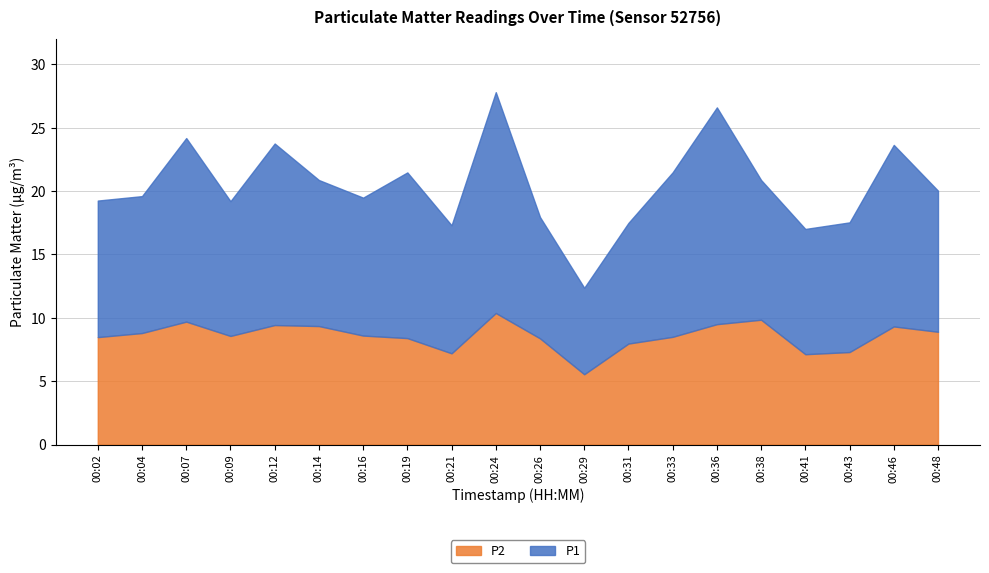

What is the spread (max minus min) of values at 00:21?

2.9